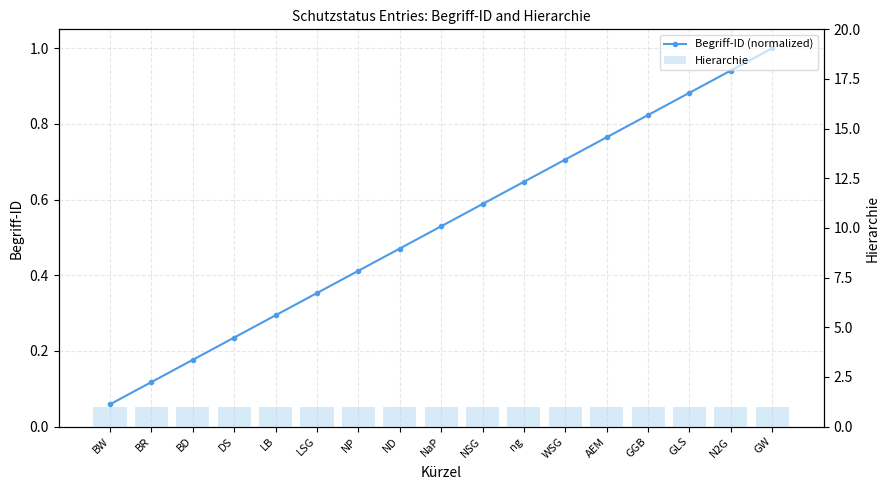

Reading left to right, list all the values displayed in this chart.

Begriff-ID (normalized): BW=0.1	BR=0.1	BD=0.2	DS=0.2	LB=0.3	LSG=0.4	NP=0.4	ND=0.5	NaP=0.5	NSG=0.6	ng=0.6	WSG=0.7	AEM=0.8	GGB=0.8	GLS=0.9	N2G=0.9	GW=1.0
Hierarchie: BW=1.0	BR=1.0	BD=1.0	DS=1.0	LB=1.0	LSG=1.0	NP=1.0	ND=1.0	NaP=1.0	NSG=1.0	ng=1.0	WSG=1.0	AEM=1.0	GGB=1.0	GLS=1.0	N2G=1.0	GW=1.0